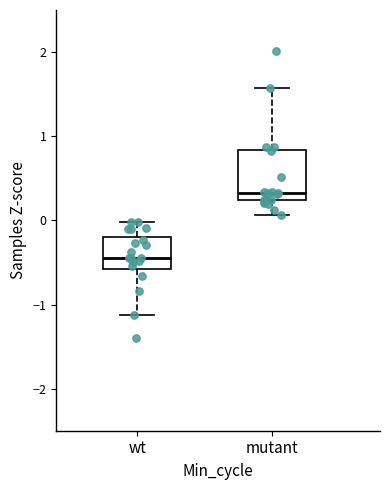

Reading left to right, transcribe this box plot: for each box, give where its median line is, the range the box spans, and where its two whiskers end, as read against the y-axis. The values are not printed on the chart, so give them approximately, as read against the axis.

wt: median -0.4, box -0.6 to -0.2, whiskers -1.1 to 0.0
mutant: median 0.3, box 0.2 to 0.8, whiskers 0.1 to 1.6